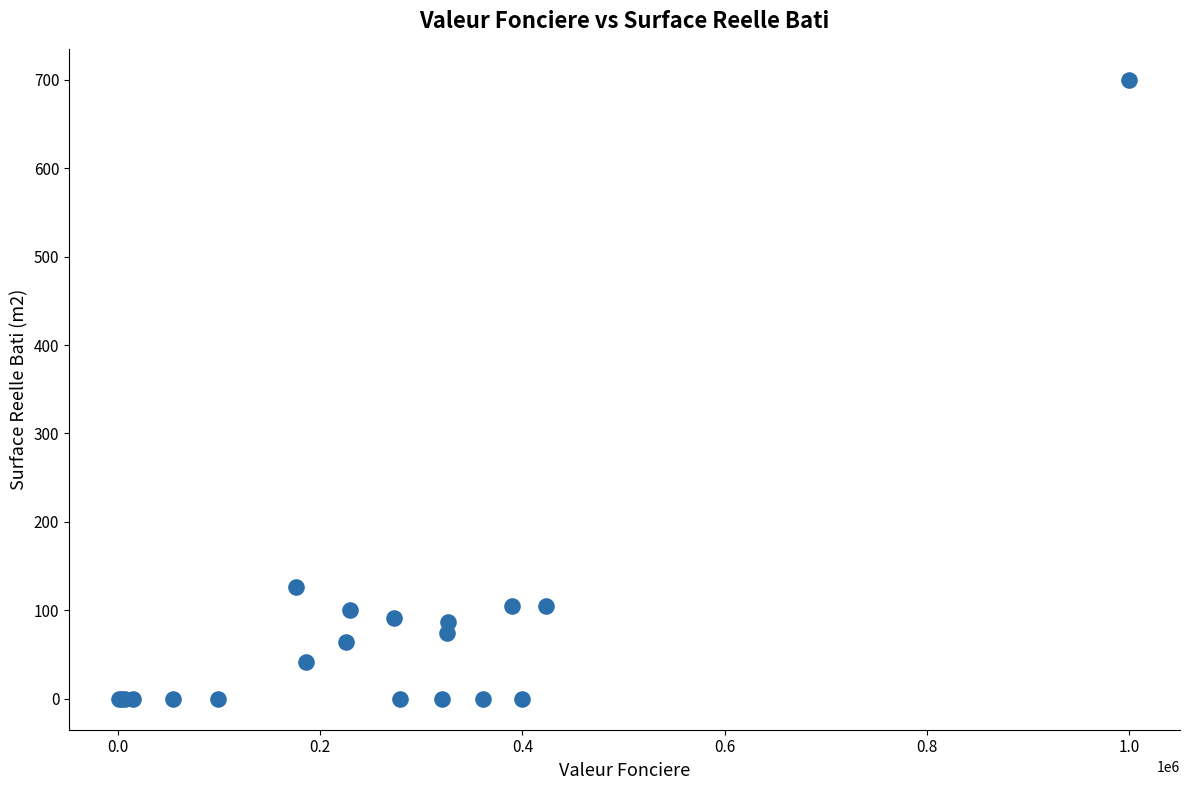

What Y value in the scatter plot is closest to 350?

126